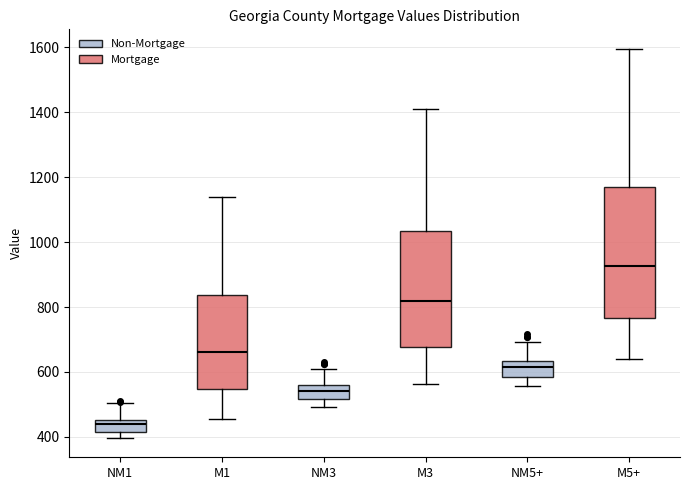

Reading left to right, transcribe this box plot: for each box, give where its median line is, the range the box spans, and where its two whiskers end, as read against the y-axis. The values are not printed on the chart, so give them approximately, as read against the axis.

NM1: median 440, box 420 to 460, whiskers 400 to 500
M1: median 660, box 540 to 840, whiskers 460 to 1140
NM3: median 540, box 520 to 560, whiskers 500 to 620
M3: median 820, box 680 to 1040, whiskers 560 to 1400
NM5+: median 620, box 580 to 640, whiskers 560 to 700
M5+: median 920, box 760 to 1180, whiskers 640 to 1600